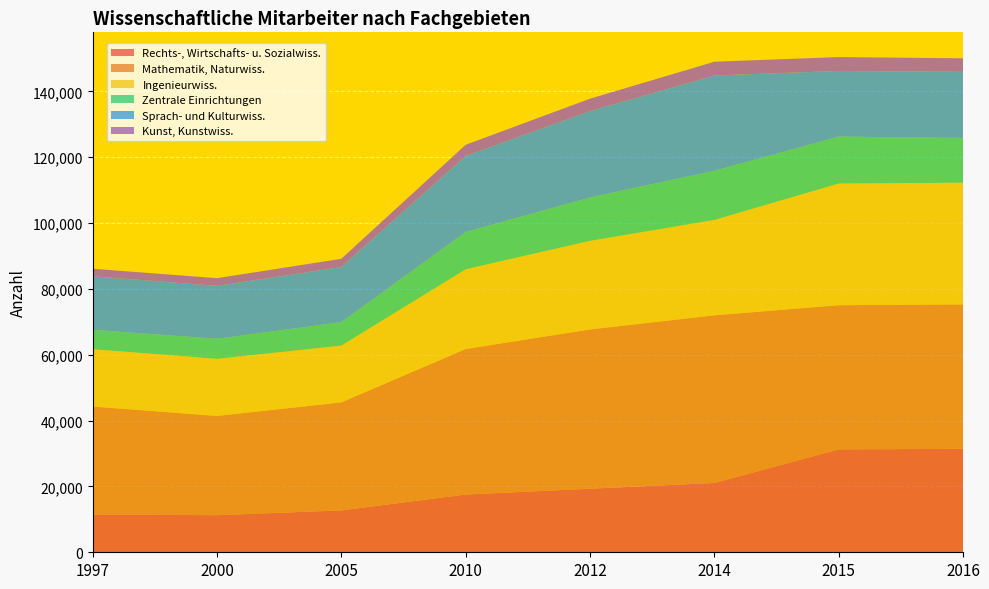

Reading left to right, extract all data points from this chart.

Rechts-, Wirtschafts- u. Sozialwiss.: 1997=11472	2000=11271	2005=12727	2010=17540	2012=19309	2014=21056	2015=31265	2016=31420
Mathematik, Naturwiss.: 1997=32812	2000=30146	2005=32818	2010=44206	2012=48390	2014=50932	2015=43793	2016=43885
Ingenieurwiss.: 1997=17423	2000=17362	2005=17249	2010=24238	2012=26926	2014=28982	2015=36976	2016=36973
Zentrale Einrichtungen: 1997=5868	2000=6072	2005=7107	2010=11308	2012=13162	2014=14927	2015=14242	2016=13600
Sprach- und Kulturwiss.: 1997=16265	2000=16092	2005=16750	2010=23124	2012=26256	2014=28964	2015=19950	2016=20077
Kunst, Kunstwiss.: 1997=2301	2000=2328	2005=2514	2010=3373	2012=3752	2014=4165	2015=4210	2016=4113